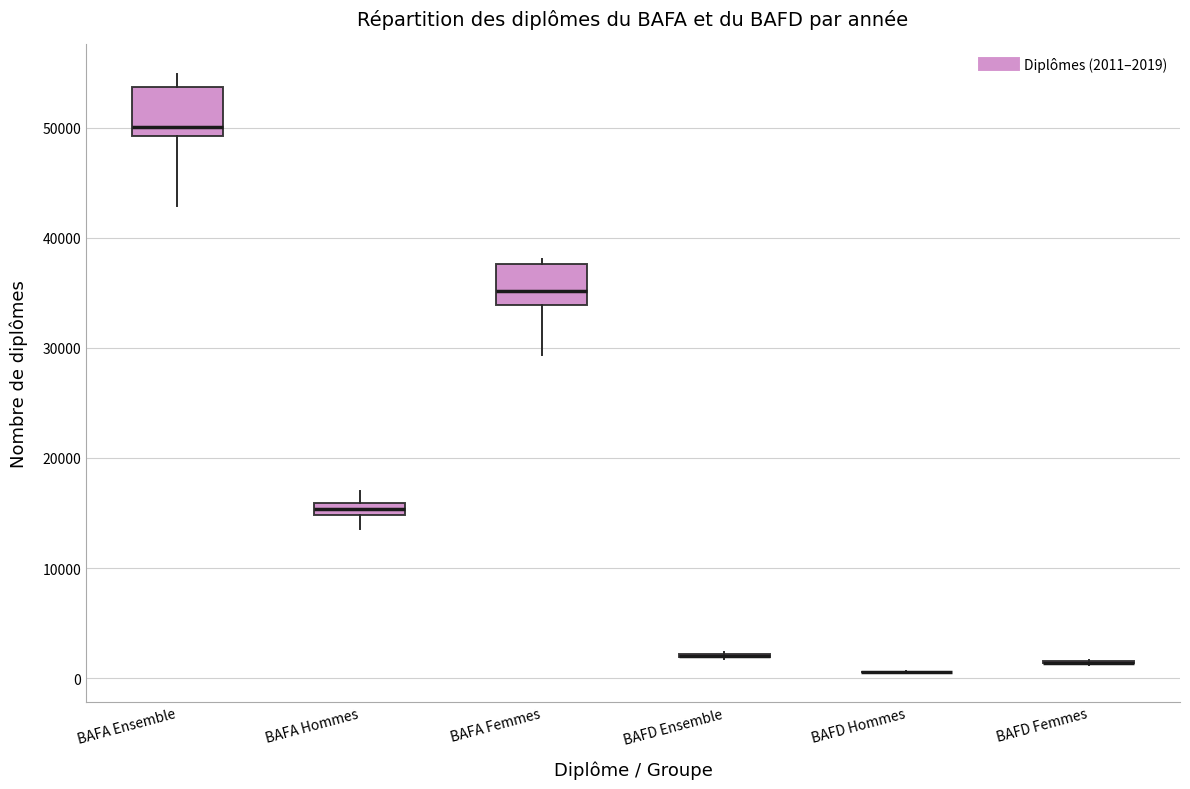

Where does the lower whisker of the box for BAFA Femmes end on the y-axis? The values are not printed on the chart, so give them approximately, as read against the axis.

29000